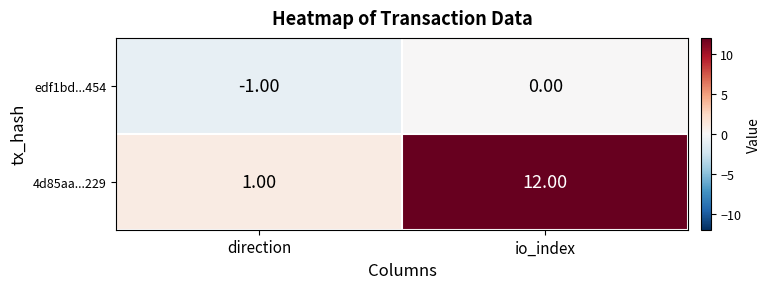

What is the sum of all 4d85aa...229 values?

13